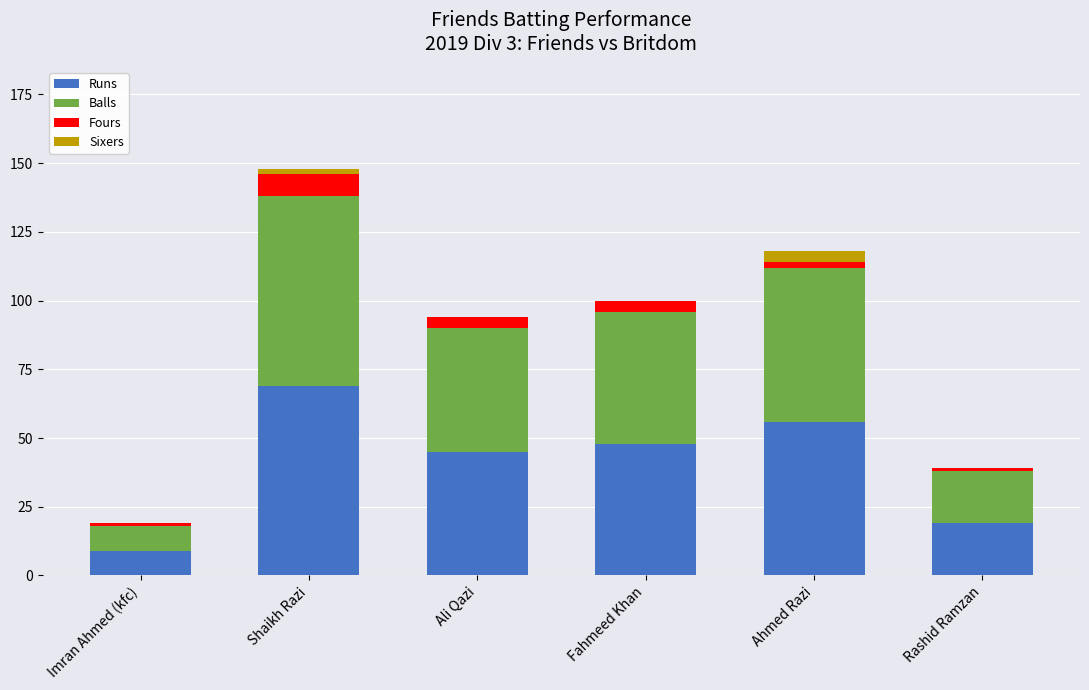

At which category is the sum across all series the highest?

Shaikh Razi